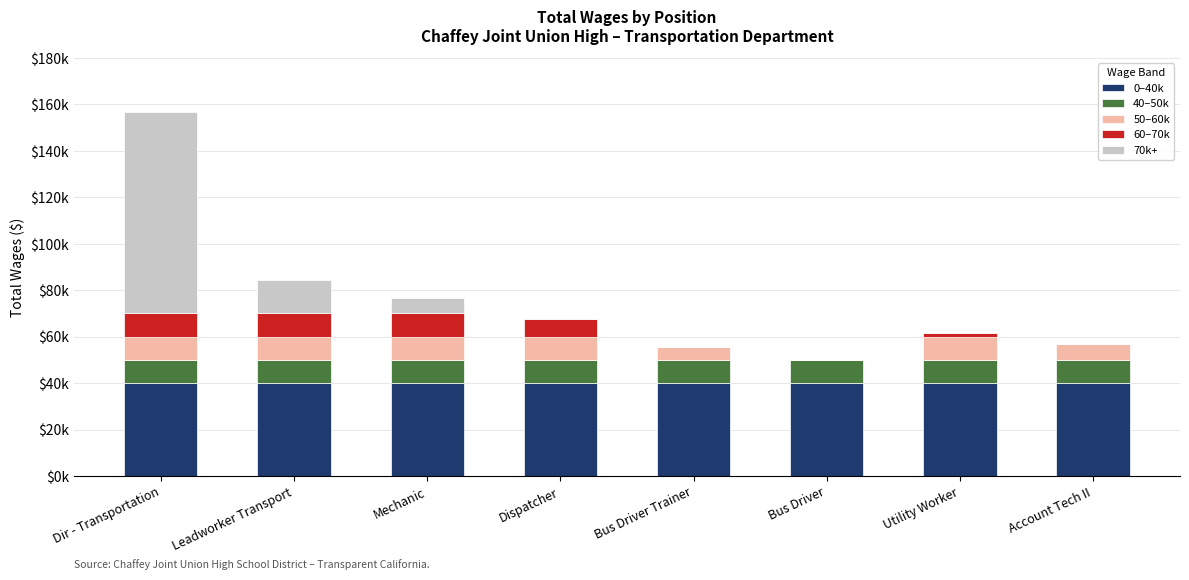

Does the chart contain stacked bars?

Yes